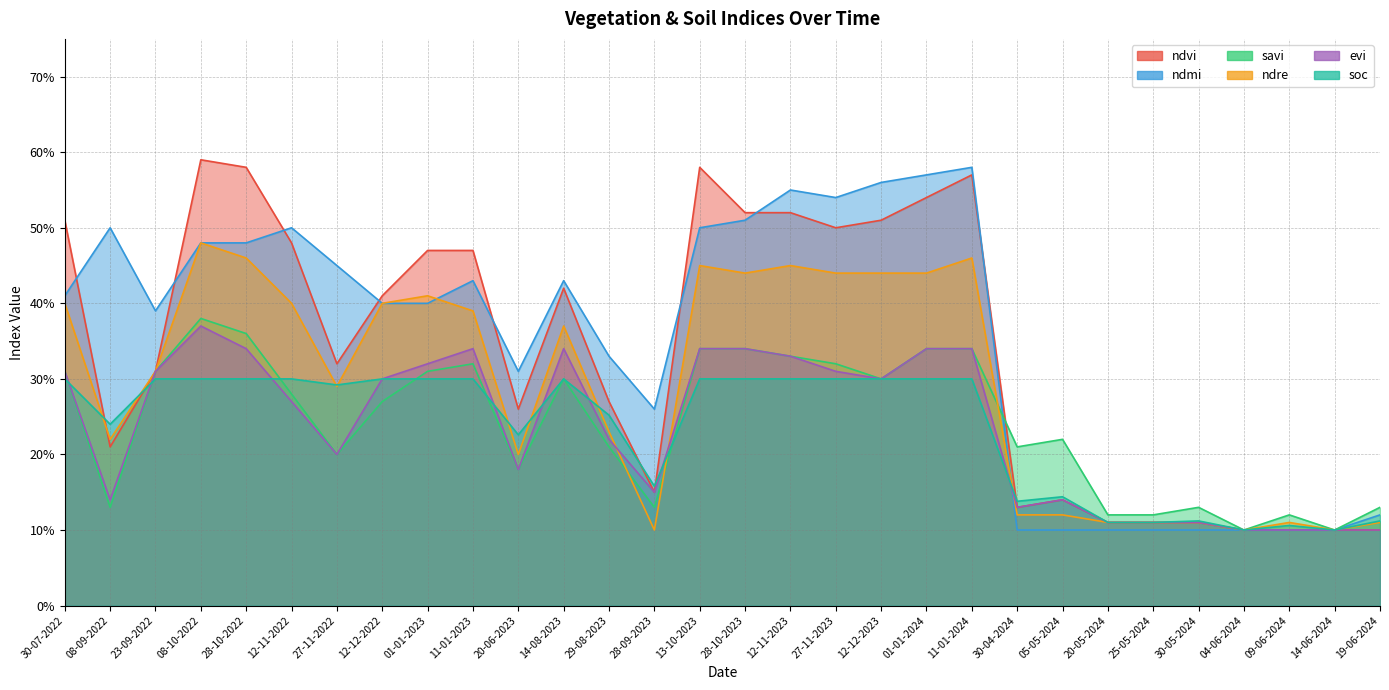

What is the minimum value shown in the chart?

0.1